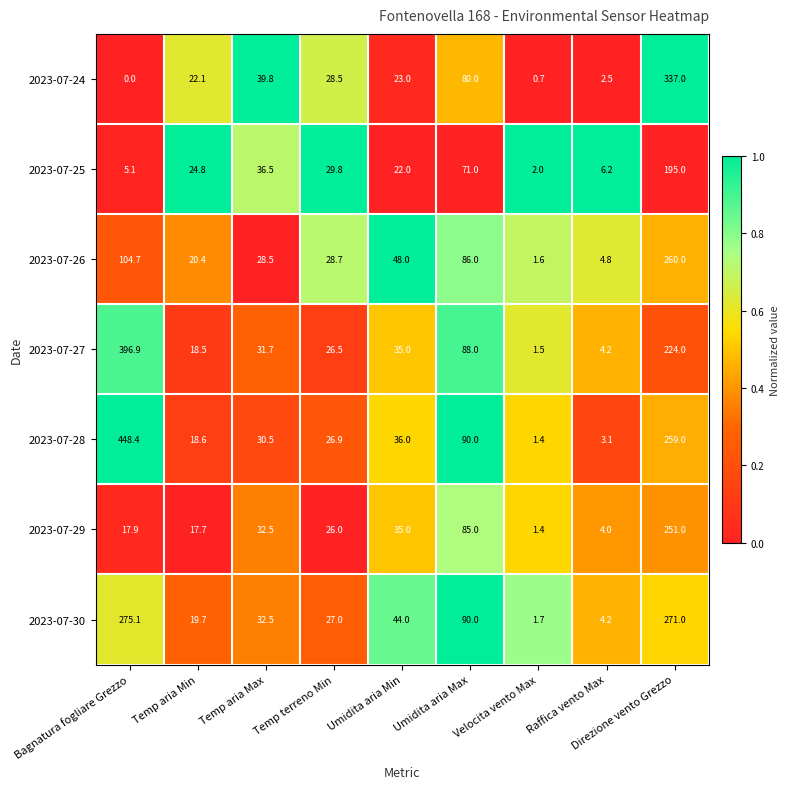

Rank the series by their maximum value, from lowest to highest.

2023-07-25, 2023-07-29, 2023-07-26, 2023-07-30, 2023-07-24, 2023-07-27, 2023-07-28